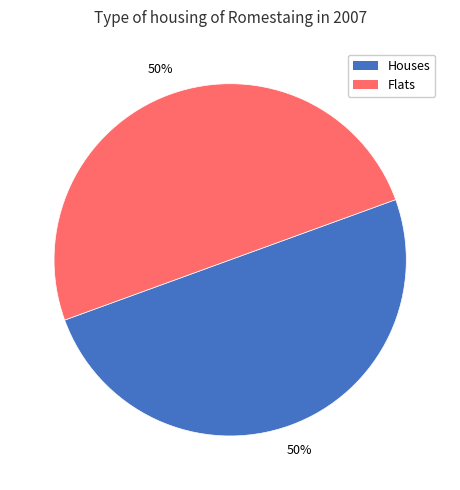

How many segments does this pie chart have?

2